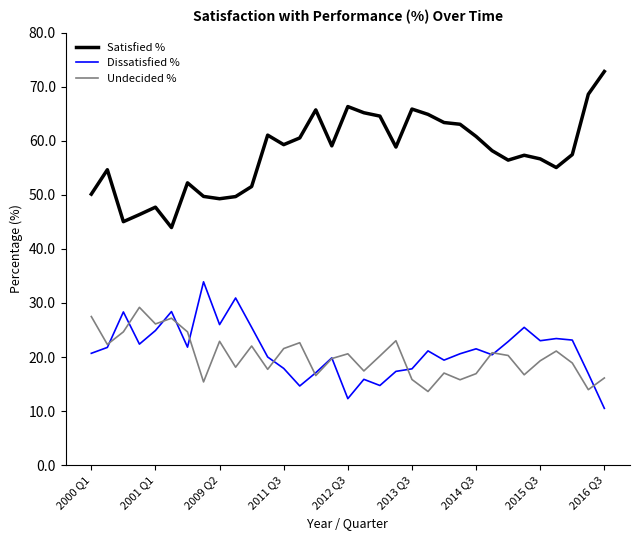

True or false: Satisfied % and Undecided % cross at least once.

False